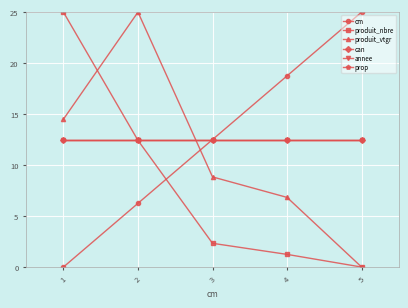

Is this an area chart (filled region under the line)?

No